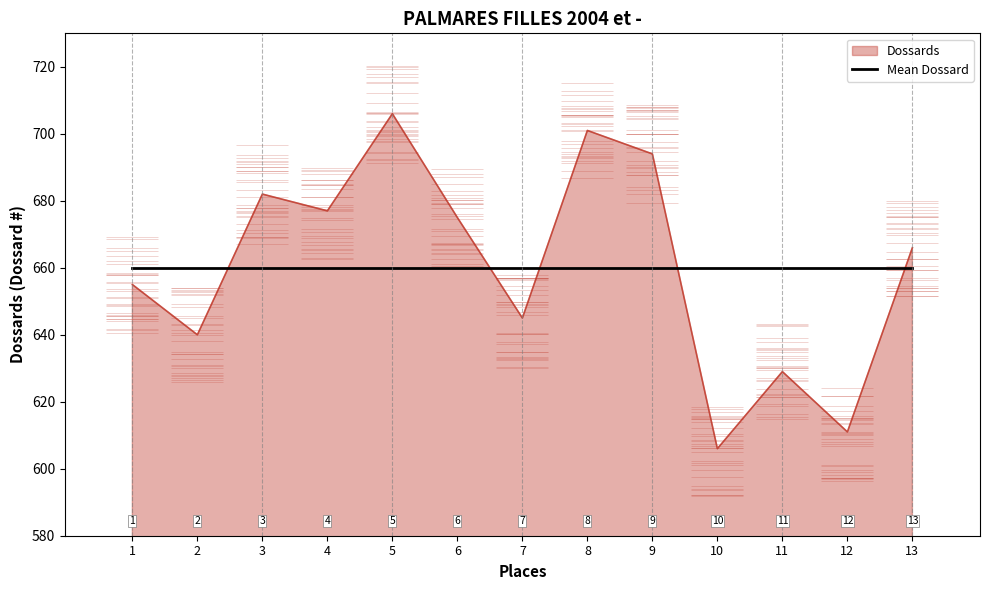

List the labels in order of value, smallest first.

10, 12, 11, 2, 7, 1, 13, 6, 4, 3, 9, 8, 5